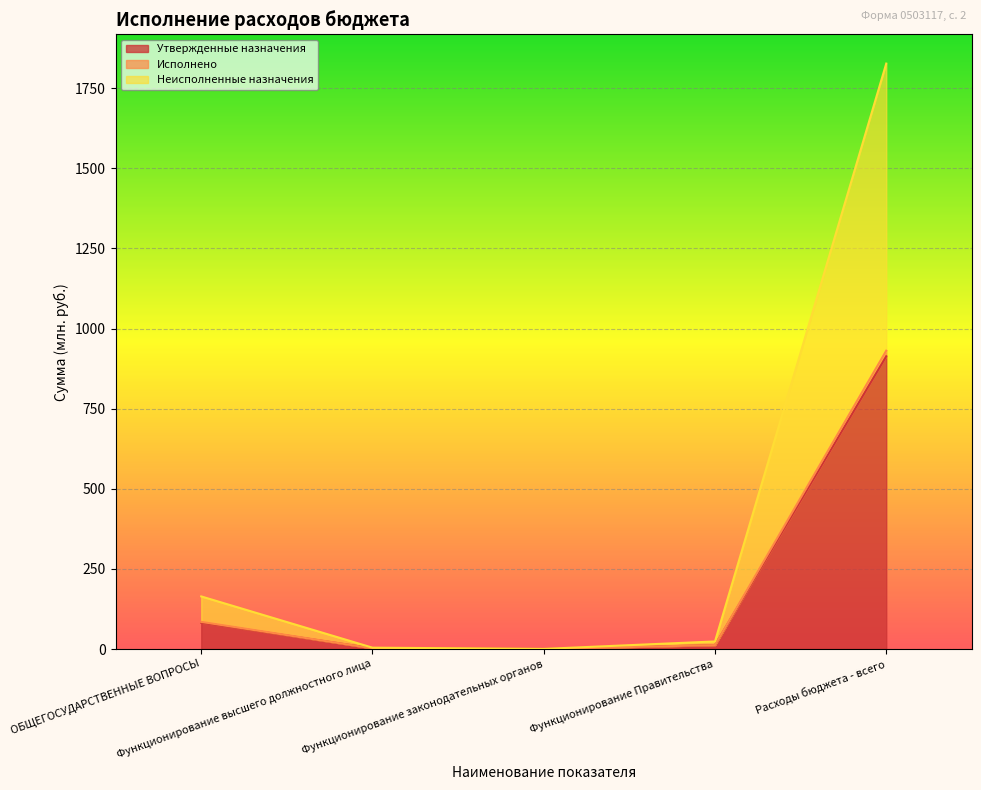

How many data points in Исполнено are less than 12?

2